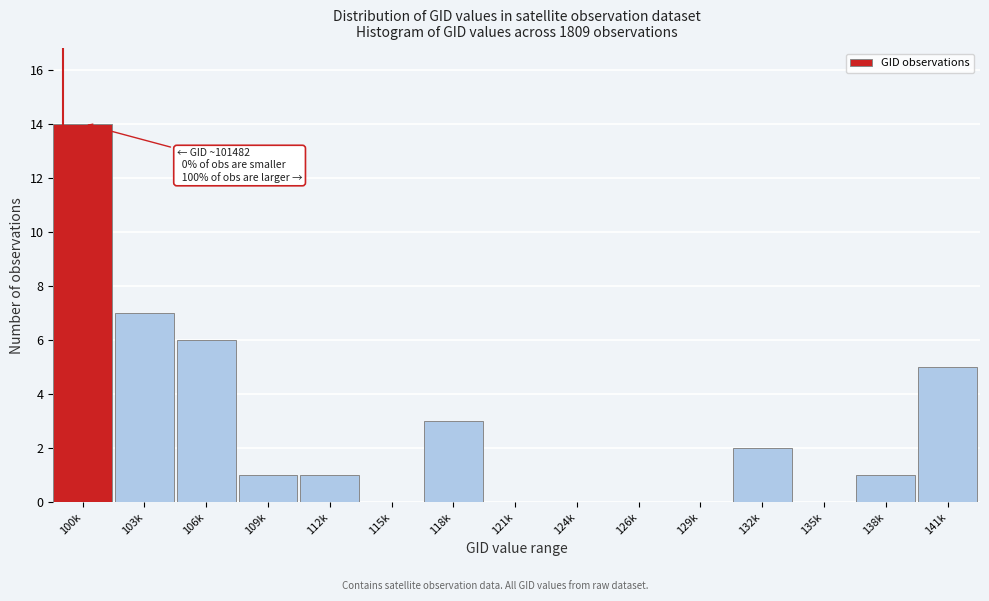

Reading left to right, transcribe all the data shown in this chart.

100k=14	103k=7	106k=6	109k=1	112k=1	115k=0	118k=3	121k=0	124k=0	126k=0	129k=0	132k=2	135k=0	138k=1	141k=5